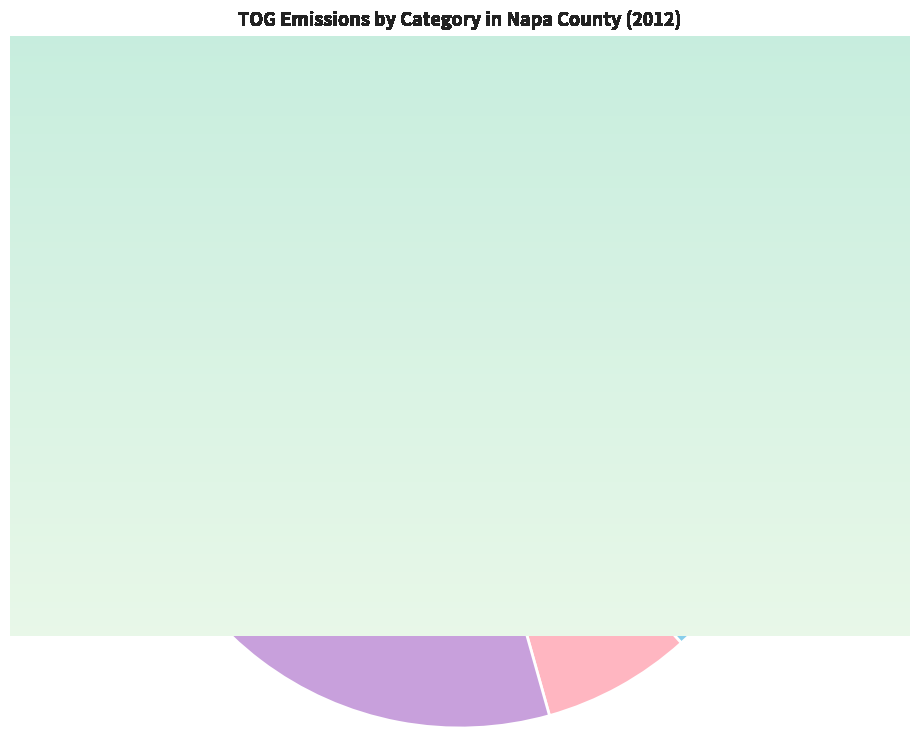

How many slices are in this pie chart?

6